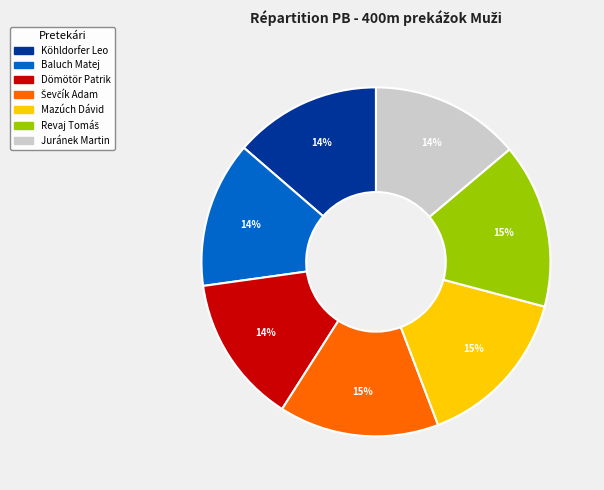

Is the sum of Köhldorfer Leo and Dömötör Patrik greater than half?

No